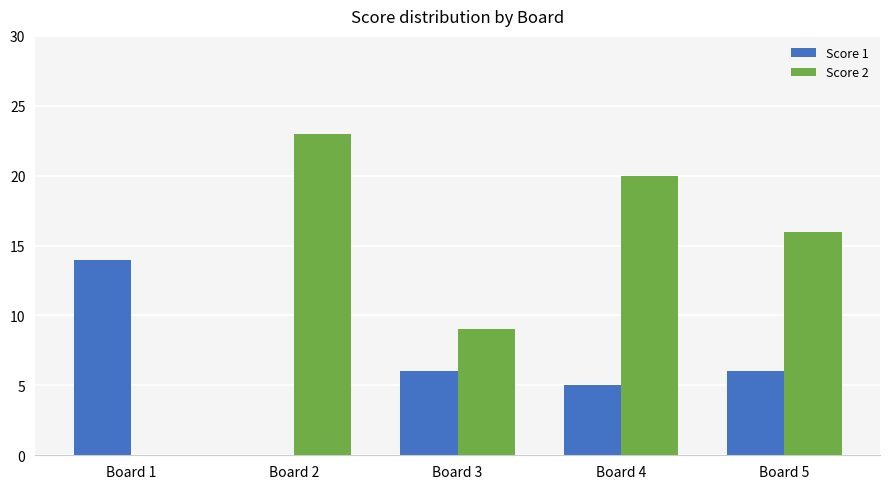

Which series changed the most between Board 1 and Board 2?

Score 2